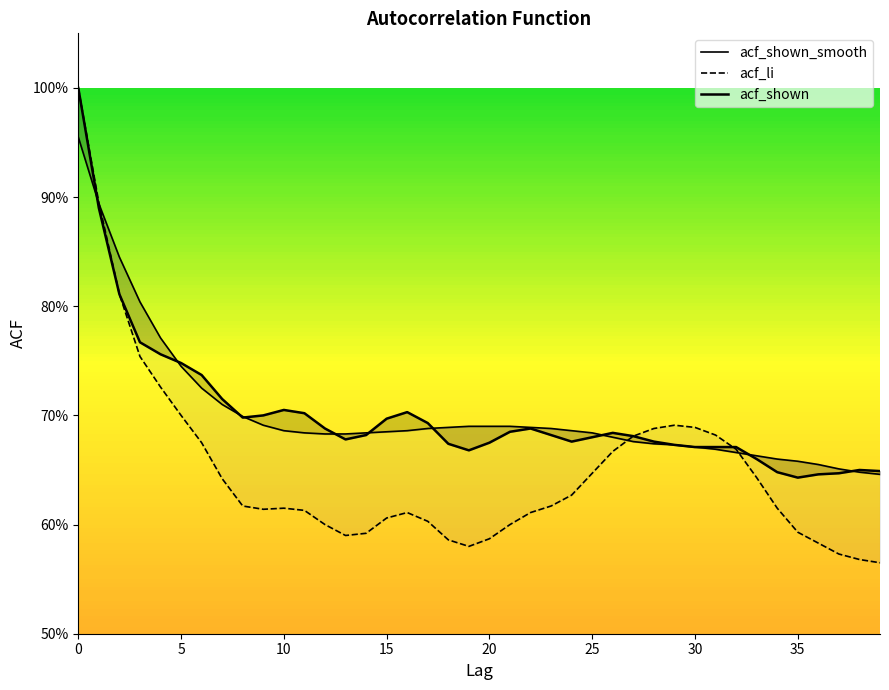

What is the minimum value shown in the chart?

0.6